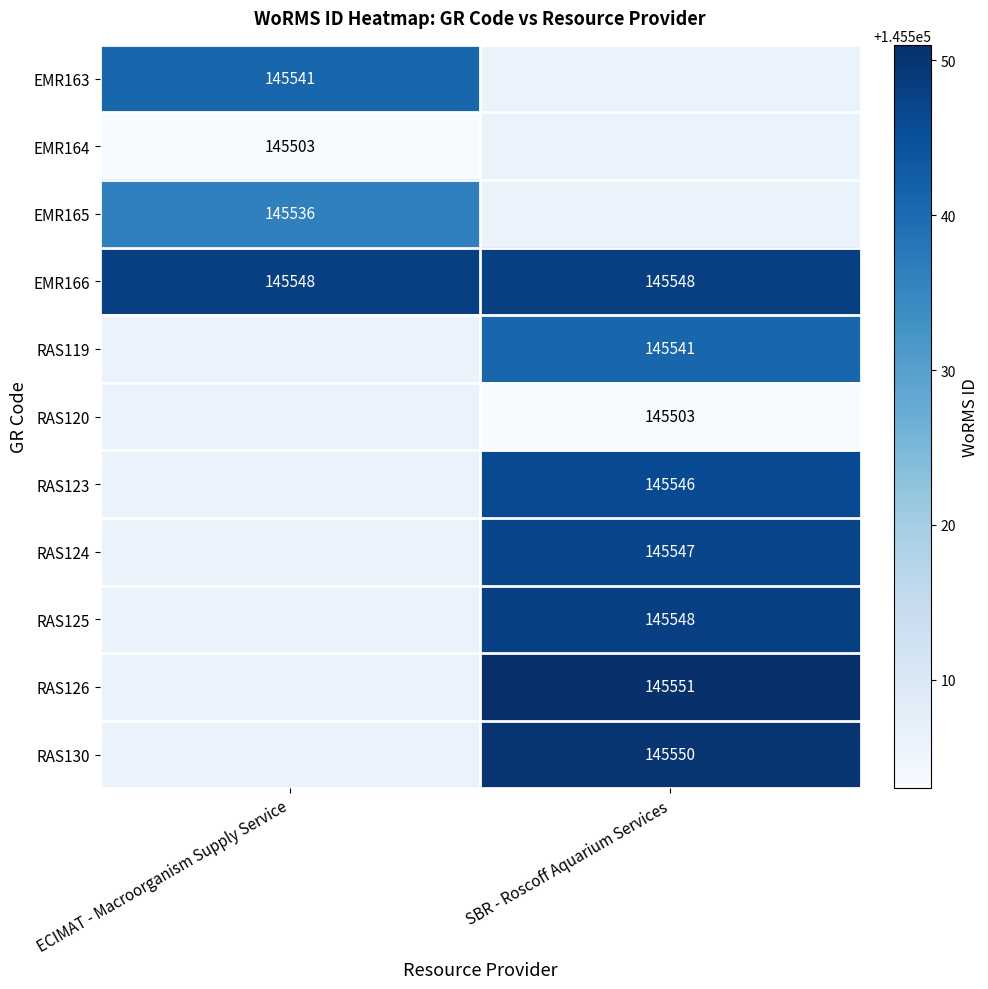

How many categories are shown in the chart?

2